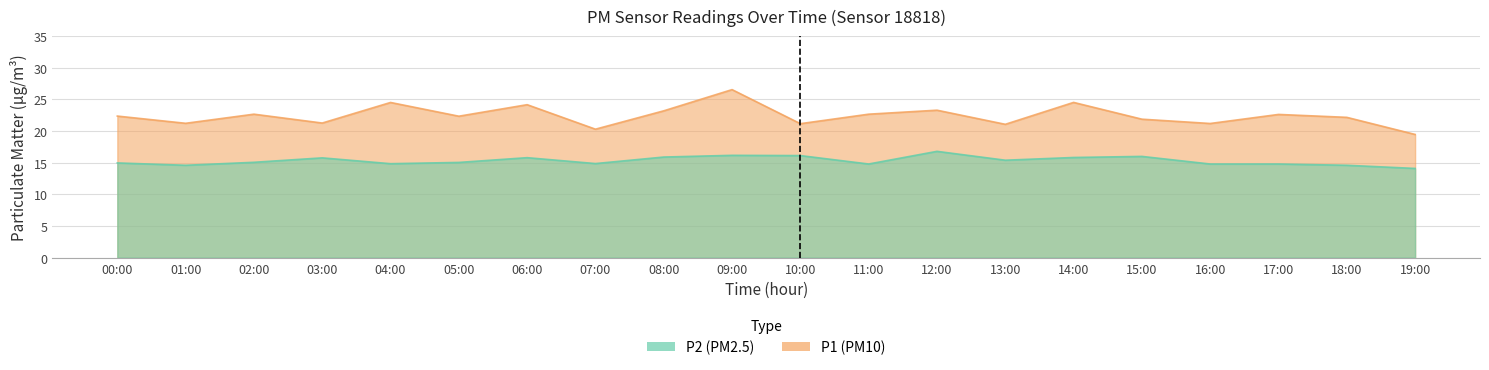

True or false: P1 and P2 cross at least once.

False